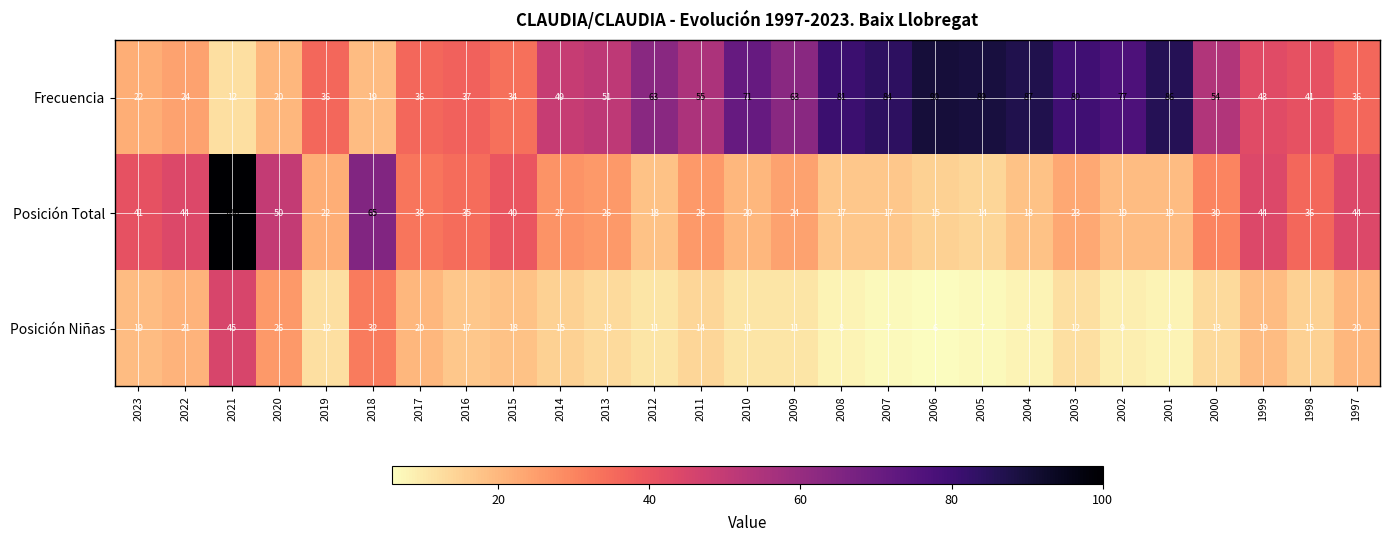

The value of Posición Niñas at 2007 is 3. True or false?

False